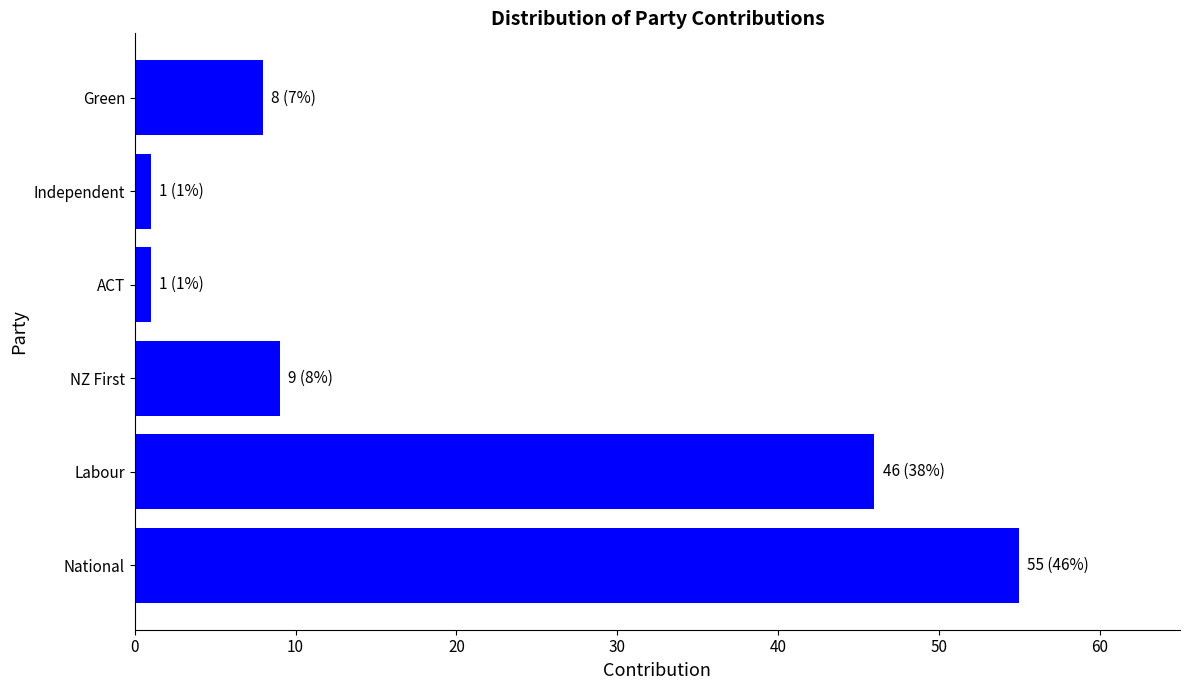

What is the average value?

20